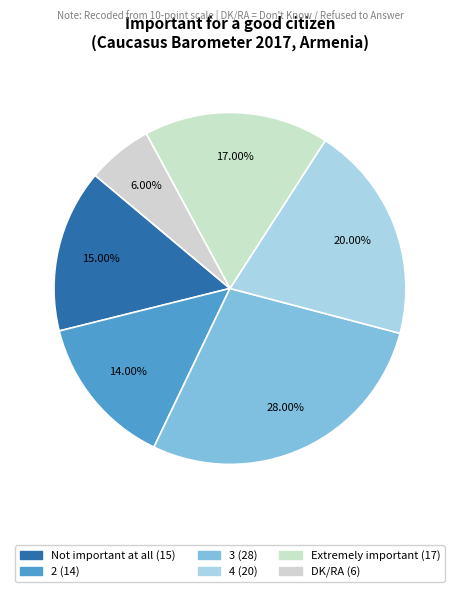

Rank the categories by value from lowest to highest.

DK/RA, 2, Not important at all, Extremely important, 4, 3